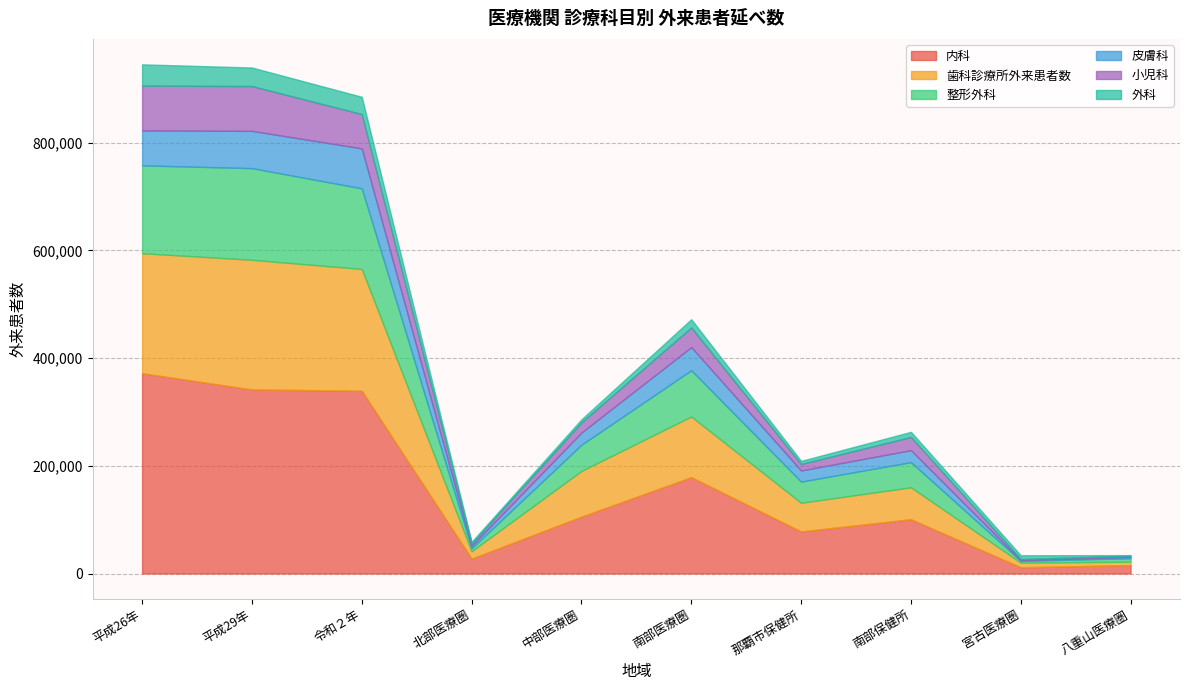

Which series has the widest spread of values?

内科